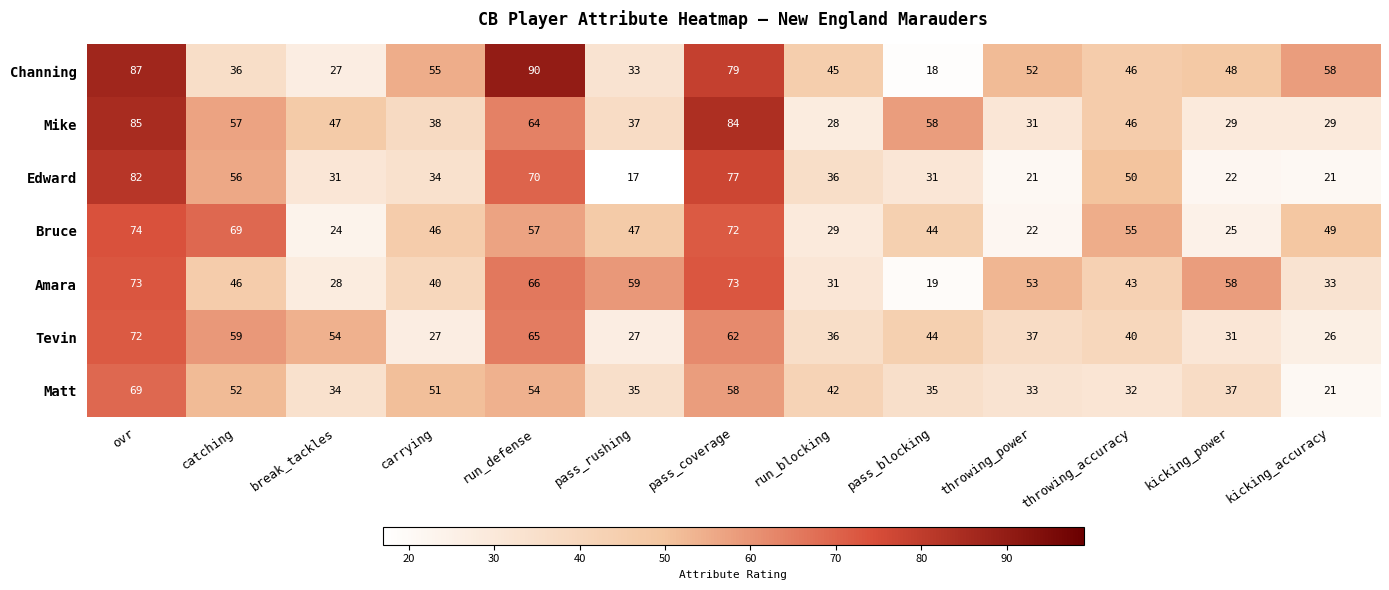

What is the difference between the maximum and second lowest values in the Matt series?

37